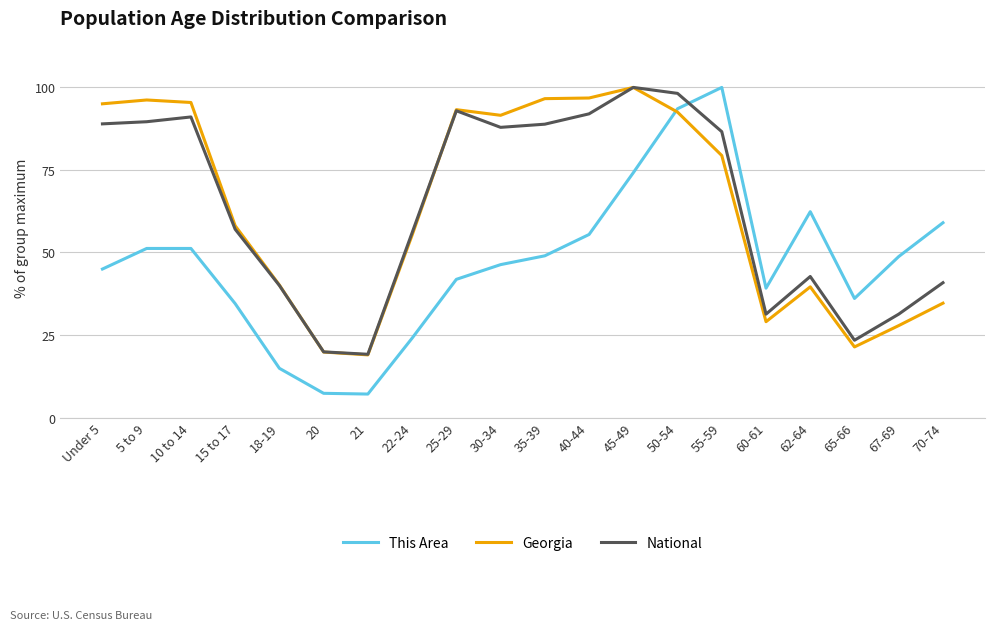

Which series has the widest spread of values?

This Area